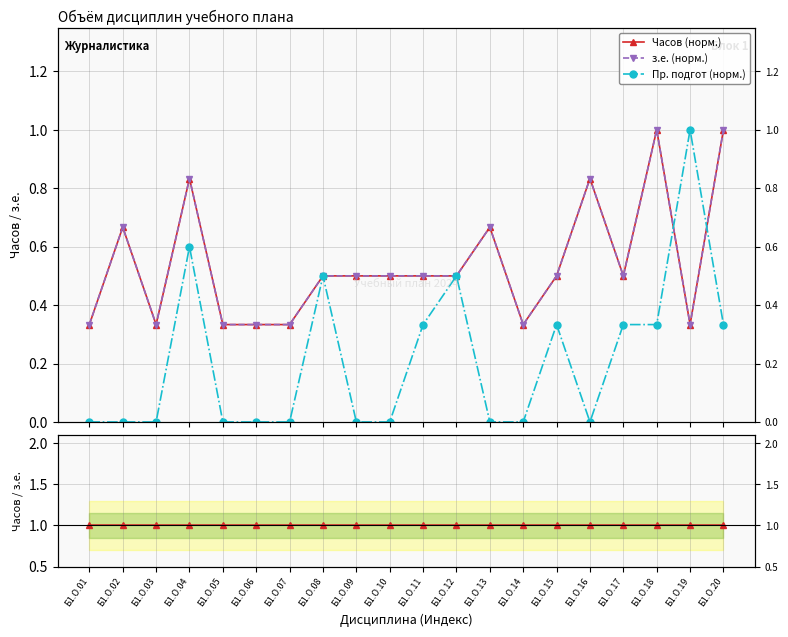

Rank the series by their maximum value, from lowest to highest.

Часов (норм.), з.е. (норм.), Пр. подгот (норм.), Часов / з.е.